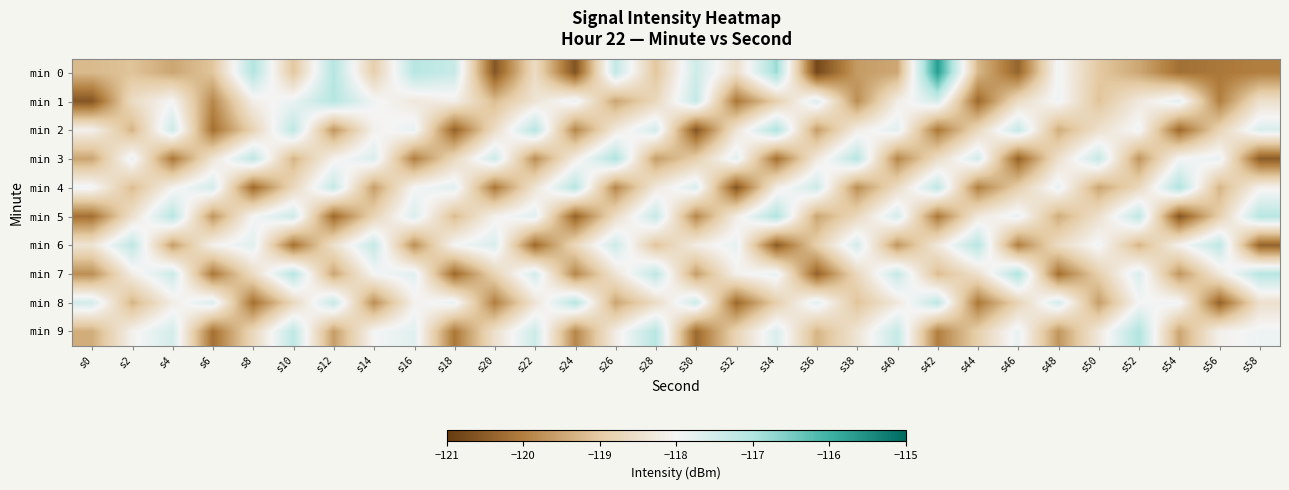

List the series in order of their peak value, highest first.

min 0, min 2, min 3, min 4, min 5, min 7, min 9, min 1, min 6, min 8